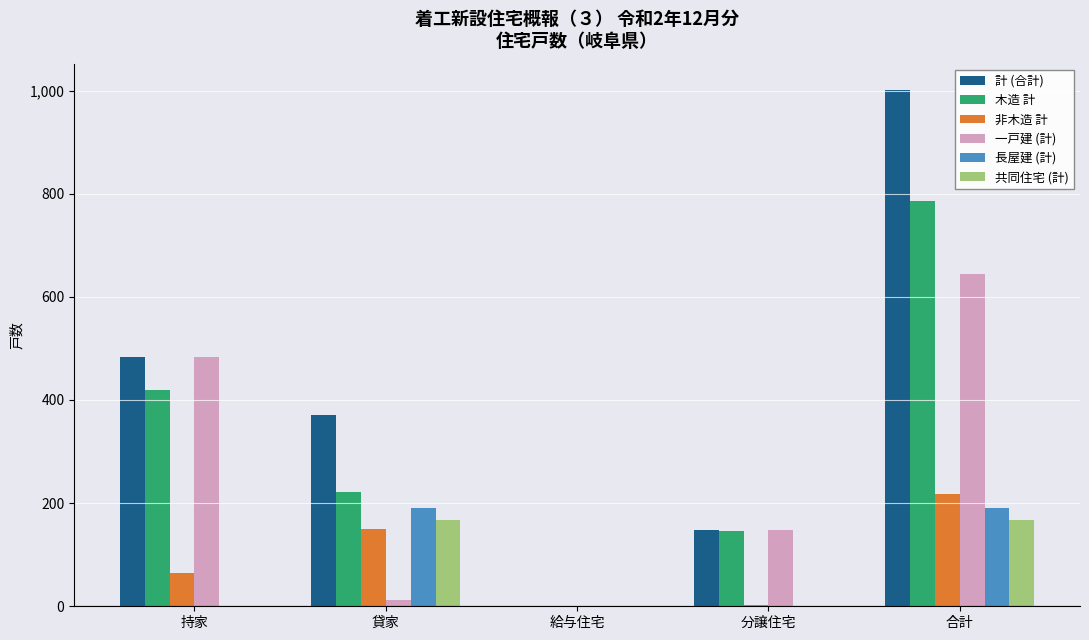

What is the sum of all 長屋建 (計) values?

380